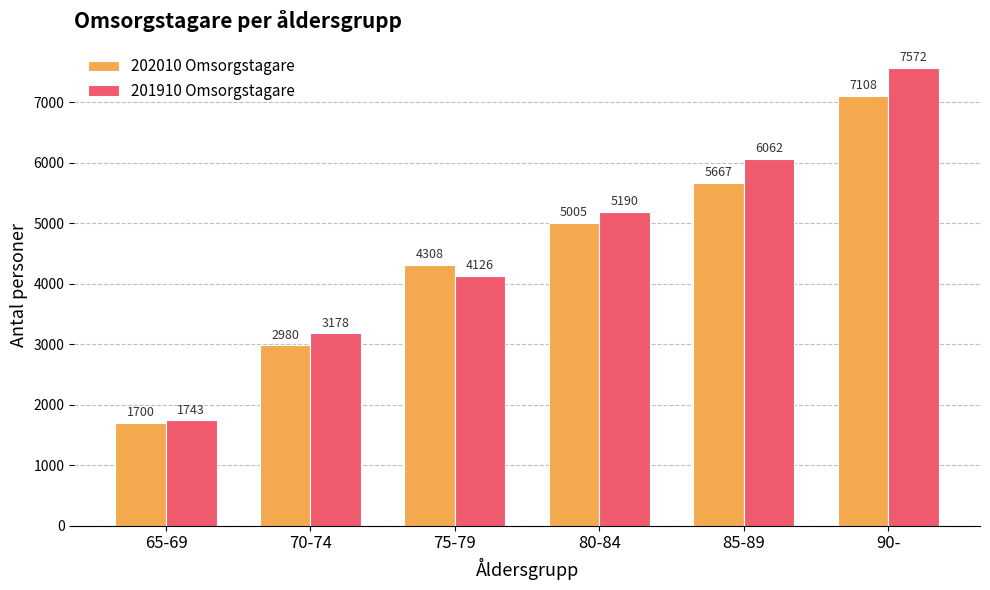

Rank the series by their average value, from lowest to highest.

202010 Omsorgstagare, 201910 Omsorgstagare